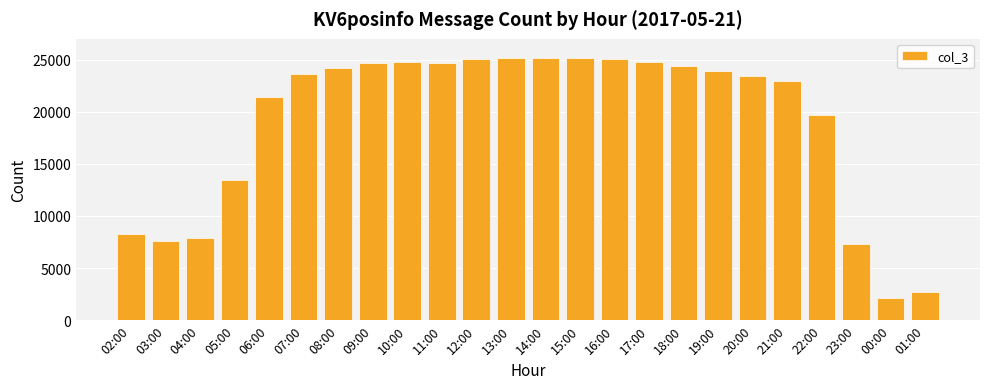

What is the maximum value shown in the chart?

25205